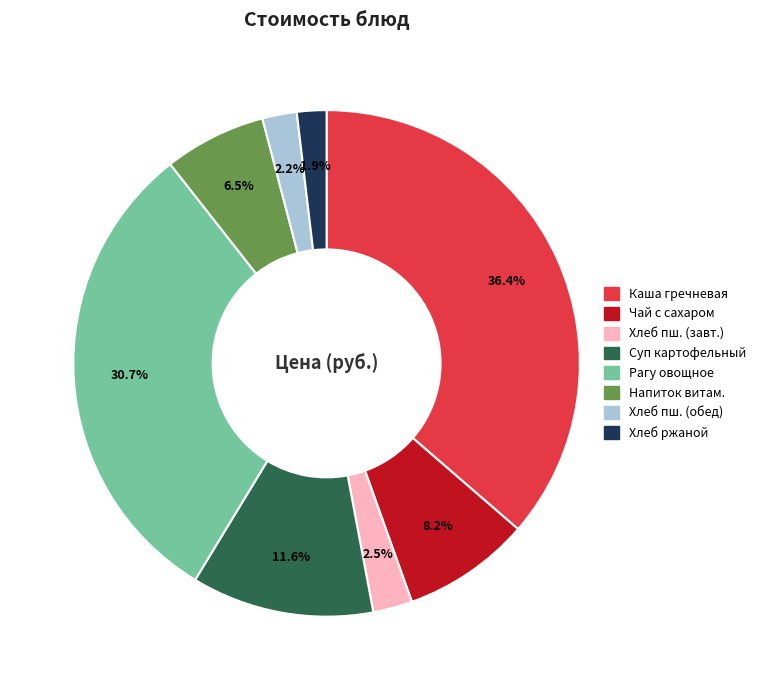

Is there a majority slice in this chart?

No